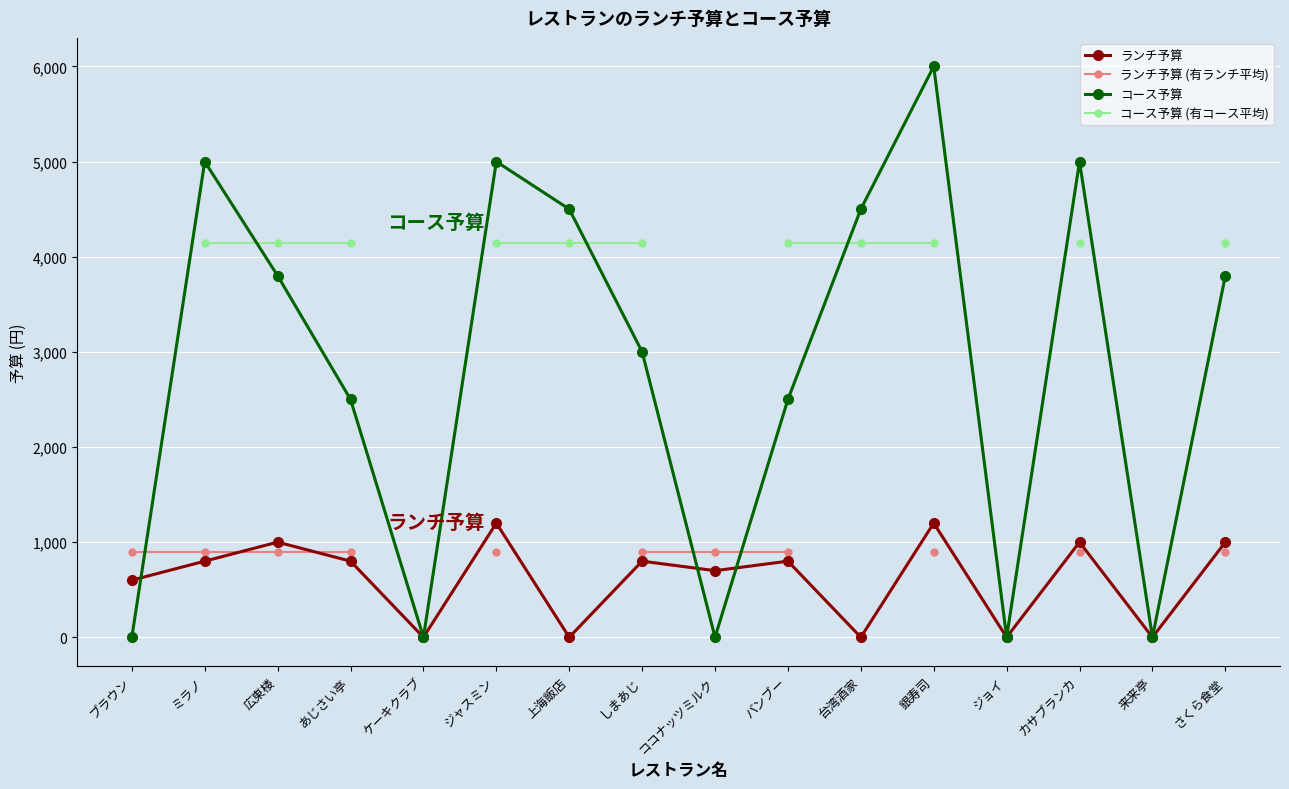

Read the コース予算 value at 台湾酒家.

4500